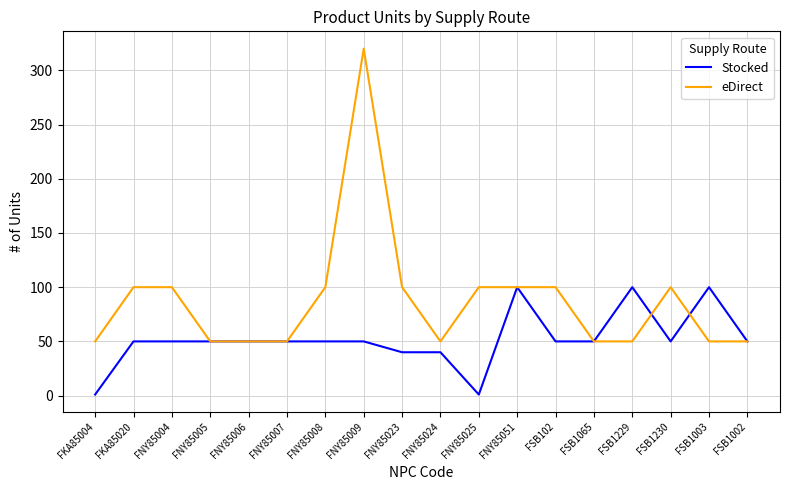

Rank the series by their maximum value, from lowest to highest.

Stocked, eDirect